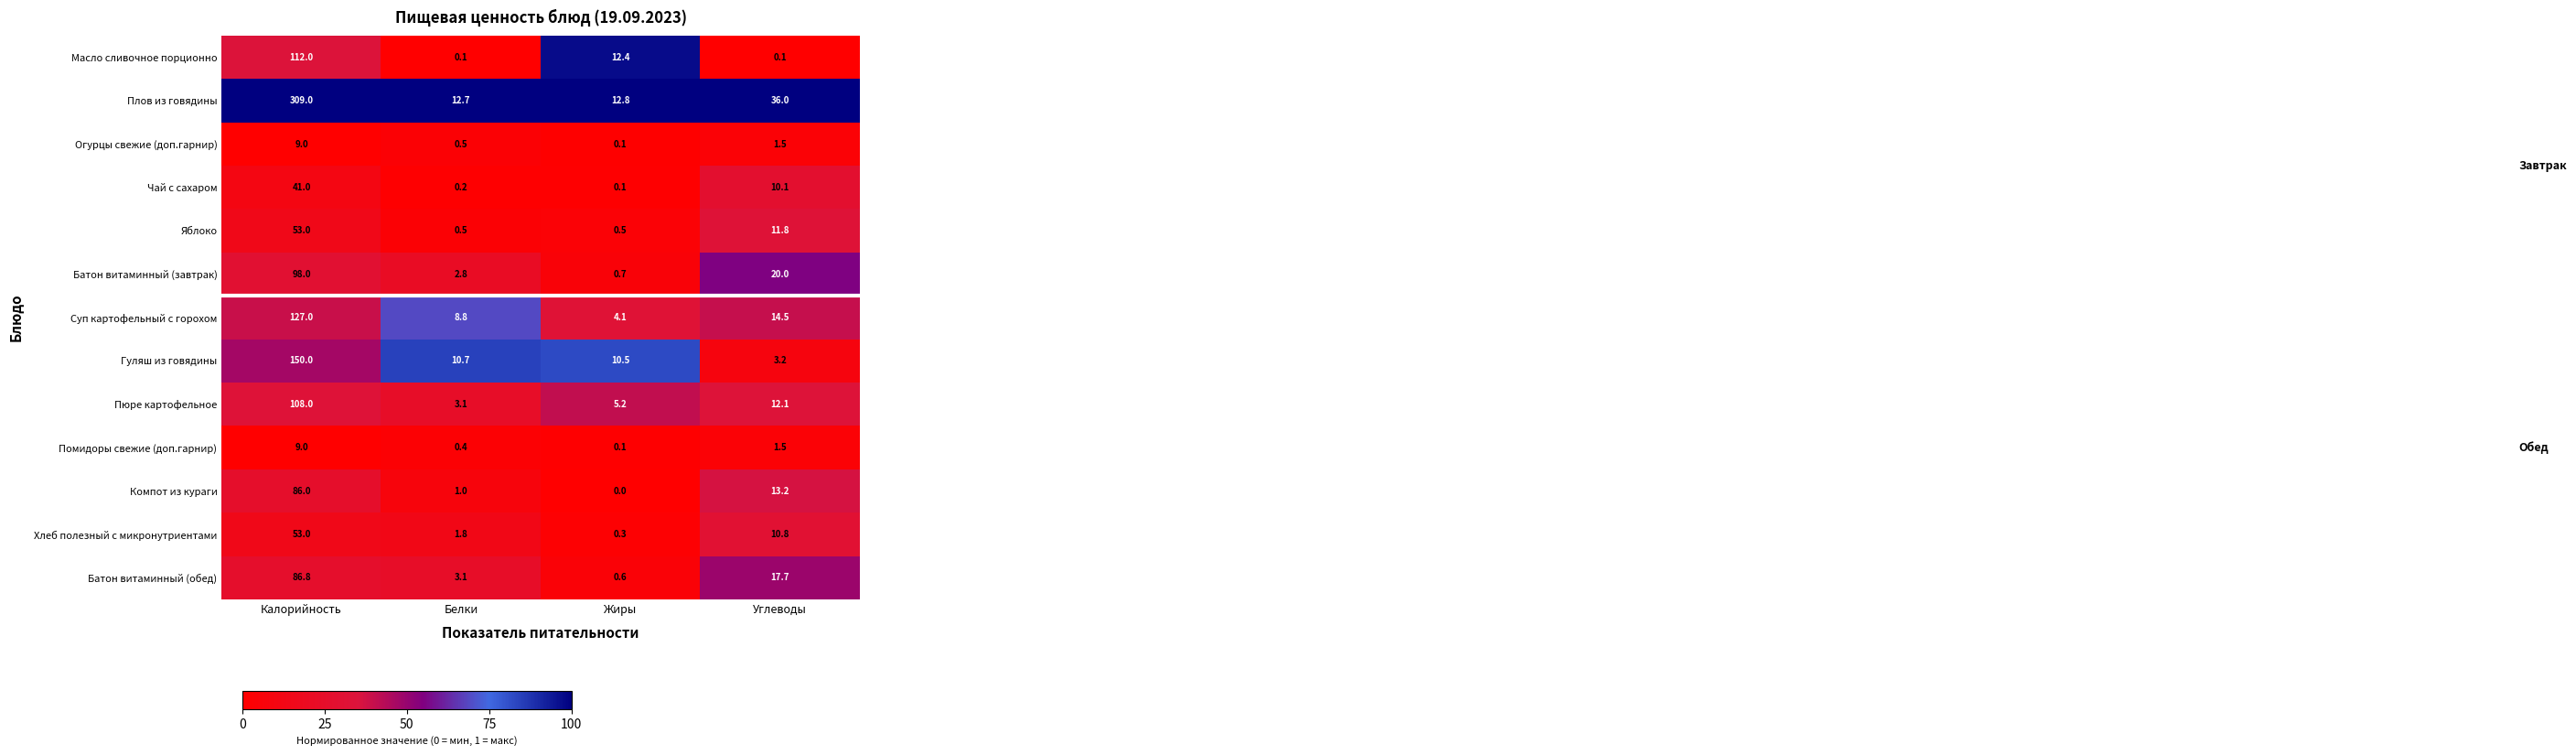

What is the difference between the maximum and minimum values in the Чай с сахаром series?

40.9